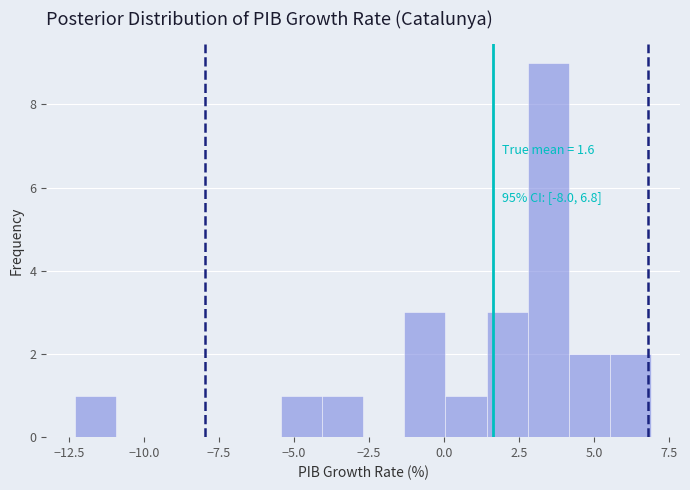

Read against the x-axis, roughly where is the centre of the tallest bar?

3.5